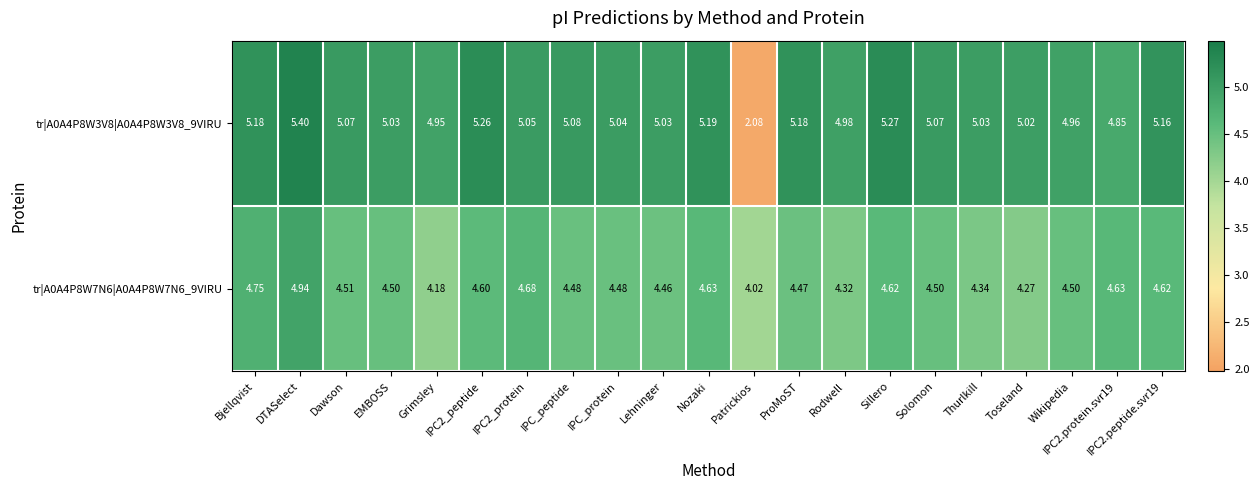

Count the number of data series in this chart.

2